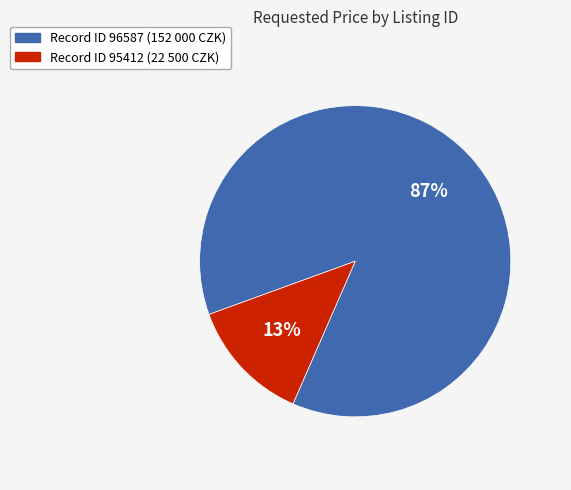

Is there a majority slice in this chart?

Yes